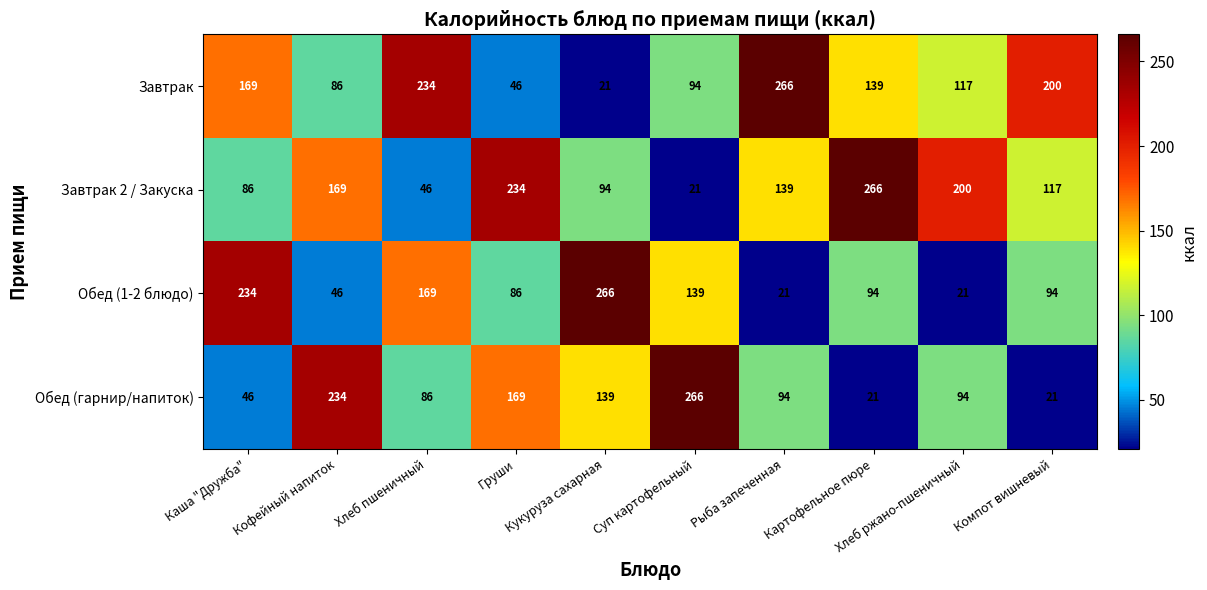

What is the average value of the Завтрак 2 / Закуска series?

137